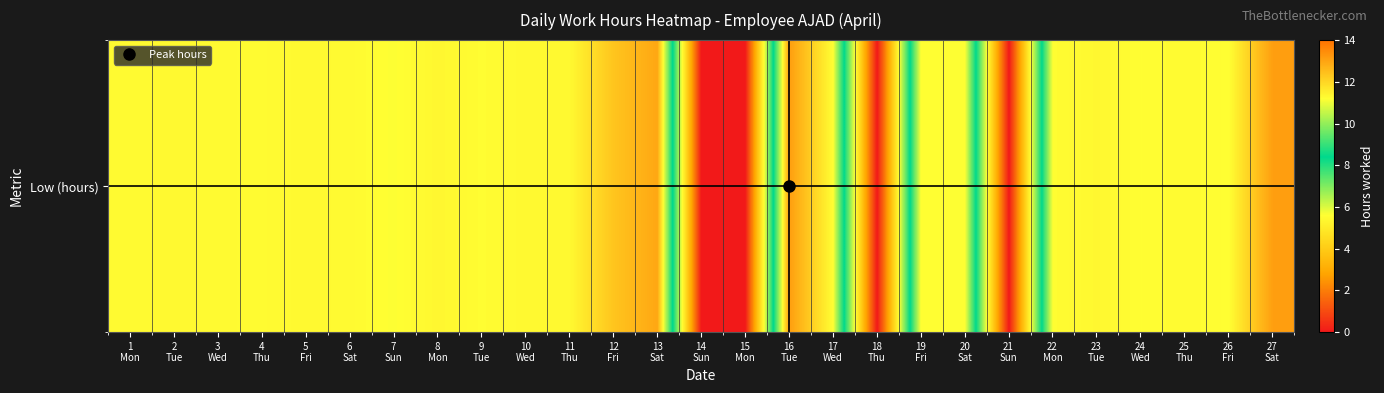

Where is the data nearest to the value 6?

7
Sun